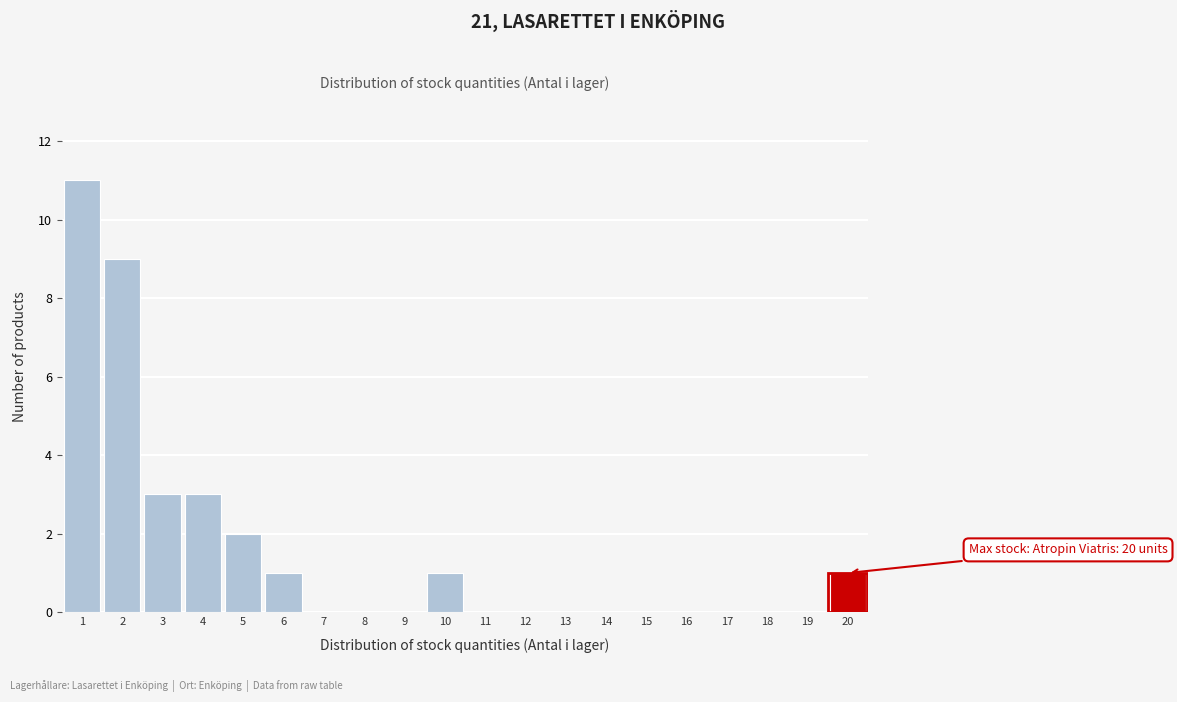

Which range on the x-axis has the tallest bar?

0.5 to 1.5